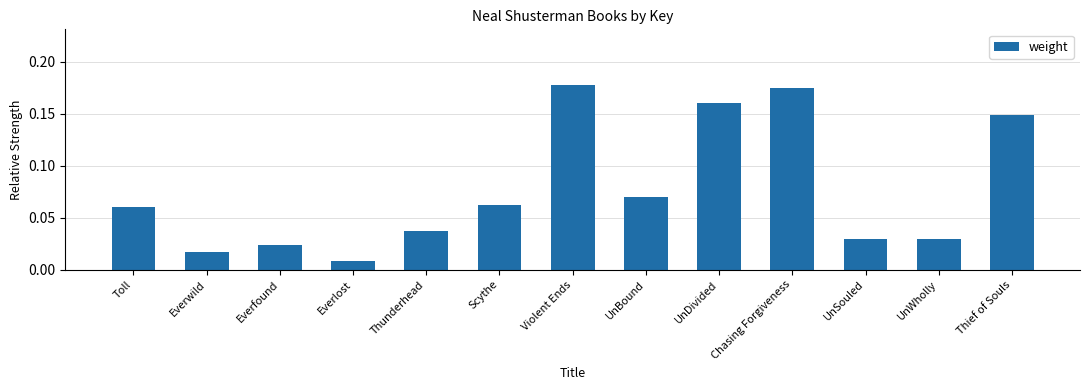

How many bars are there in total?

13